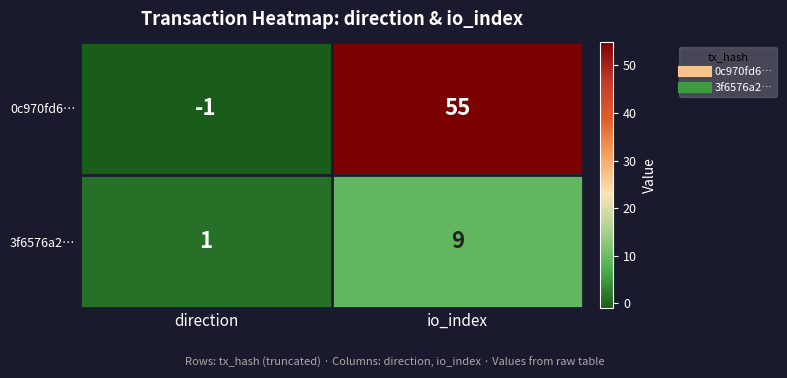

True or false: 0c970fd6… has a value of -1 at direction.

True